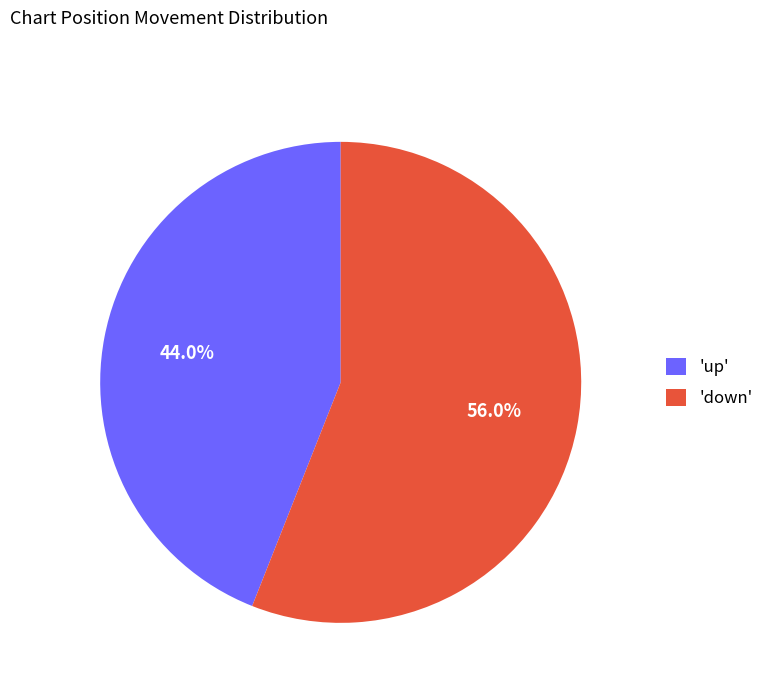

What is the total percentage of 'down' and 'up'?

100.0%